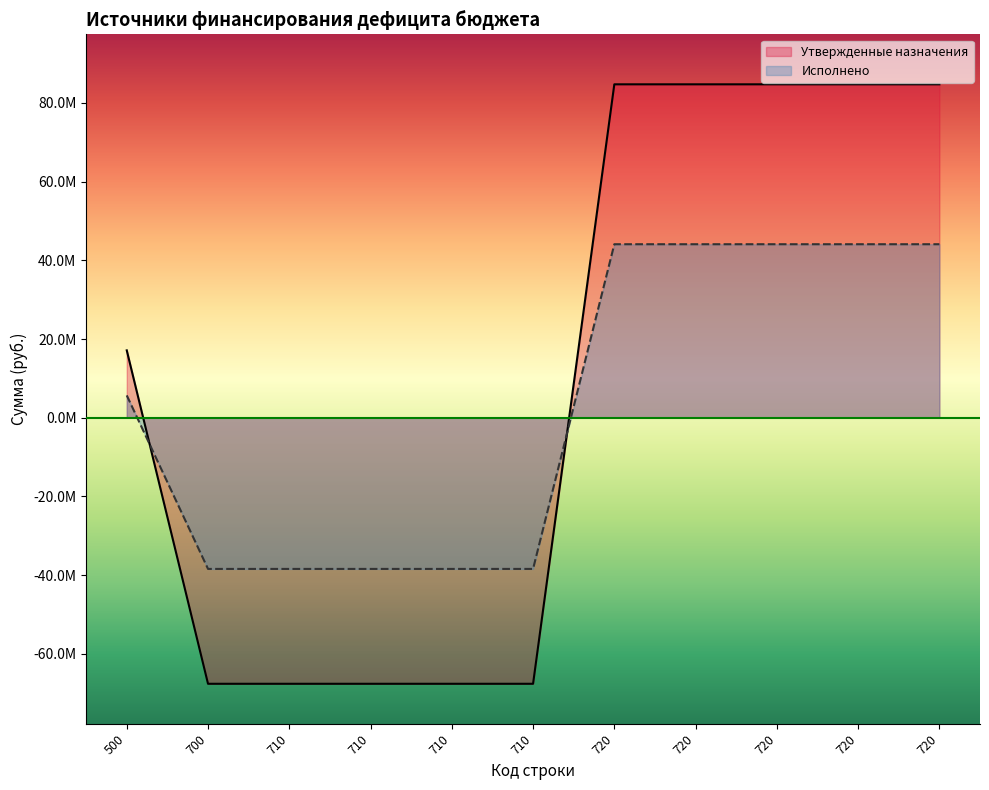

How many data points in Утвержденные назначения are less than 17121150?

5